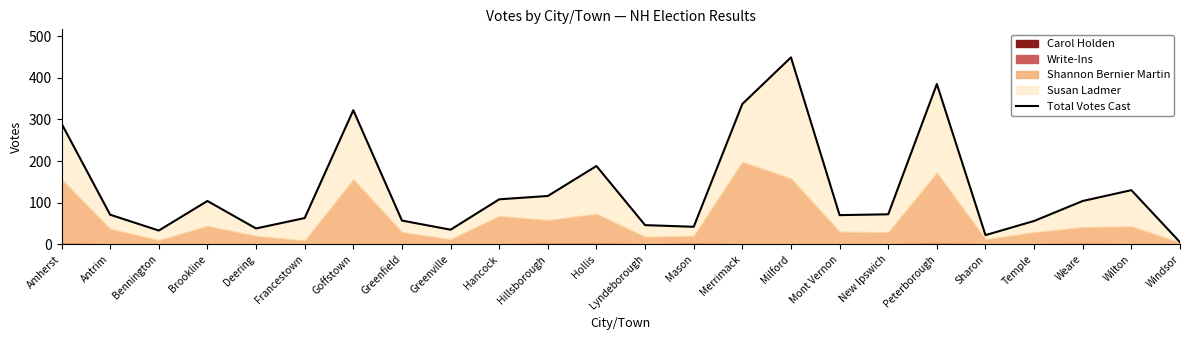

Rank the categories by value from lowest to highest.

Windsor, Sharon, Bennington, Greenville, Deering, Mason, Lyndeborough, Temple, Greenfield, Francestown, Mont Vernon, Antrim, New Ipswich, Brookline, Weare, Hancock, Hillsborough, Wilton, Hollis, Amherst, Goffstown, Merrimack, Peterborough, Milford